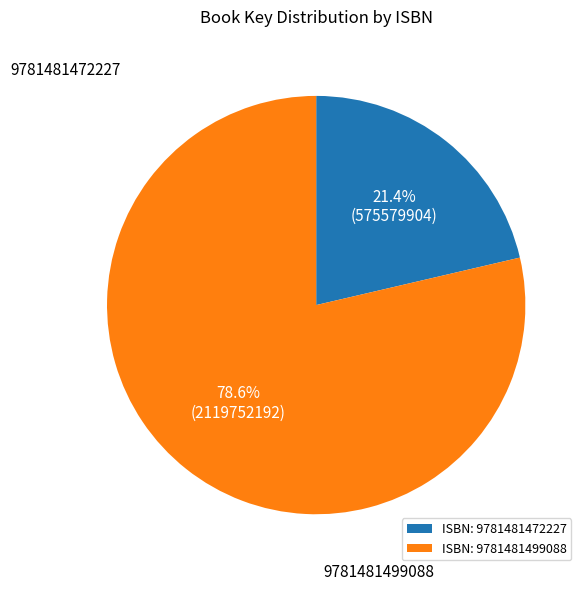

Do ISBN: 9781481472227 and ISBN: 9781481499088 together represent more than half of the pie?

Yes